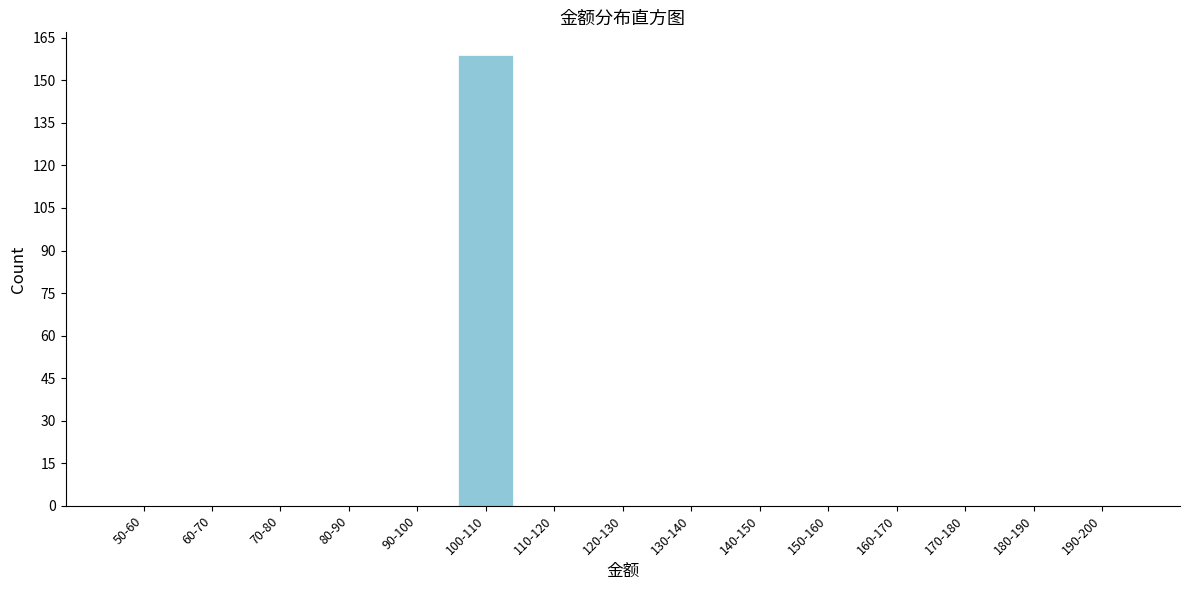

Reading right to left, what are all the values shown in this chart?

190-200=0	180-190=0	170-180=0	160-170=0	150-160=0	140-150=0	130-140=0	120-130=0	110-120=0	100-110=159	90-100=0	80-90=0	70-80=0	60-70=0	50-60=0